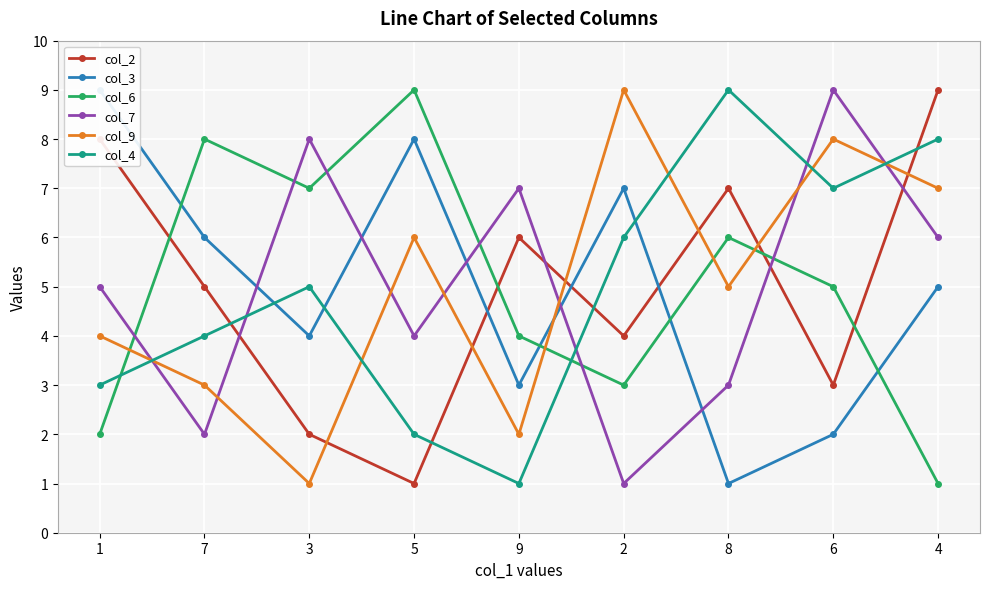

True or false: col_3 and col_6 cross at least once.

True